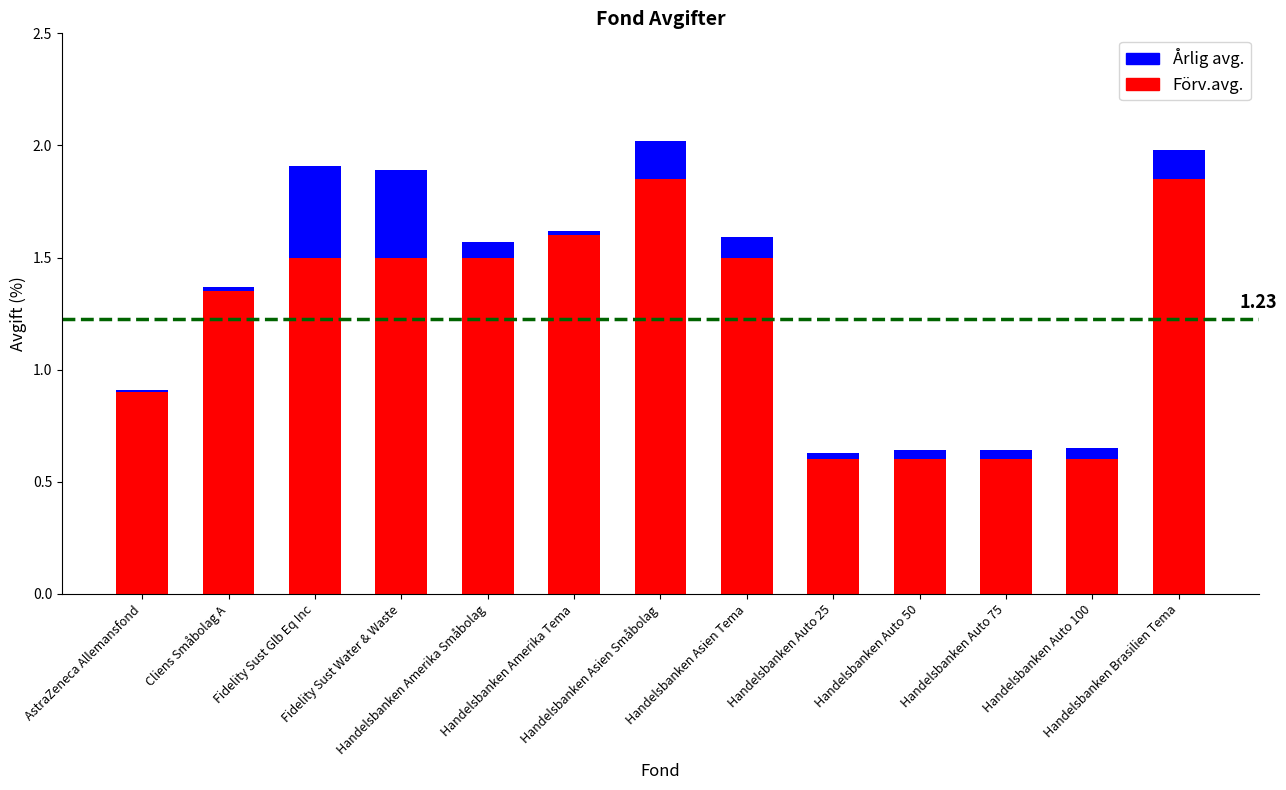

What is the sum of all Förv.avg. values?

16.0